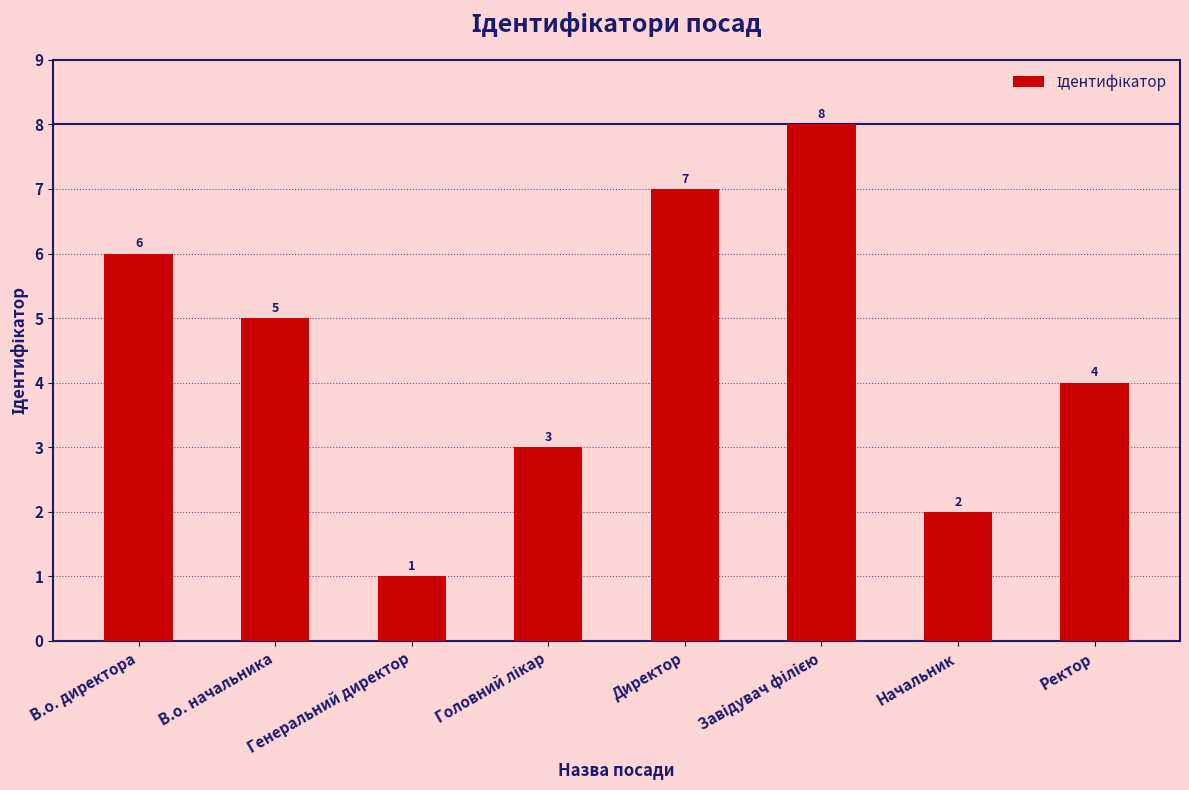

At which label does the data first exceed 5?

В.о. директора